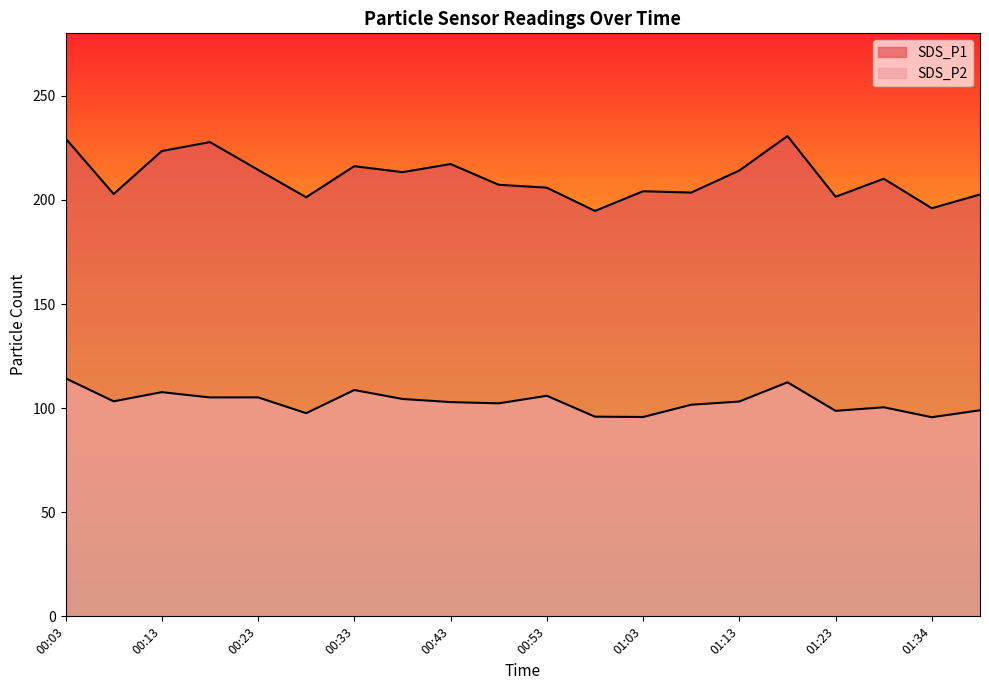

What is the greatest value displayed?

230.7